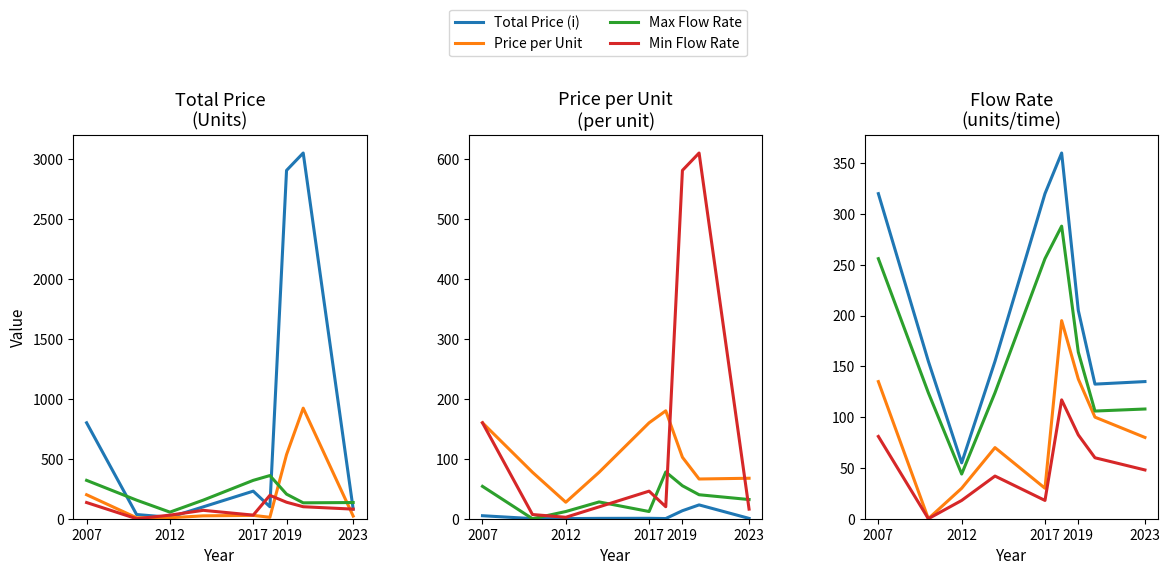

Which label corresponds to the smallest value in the chart?

2012